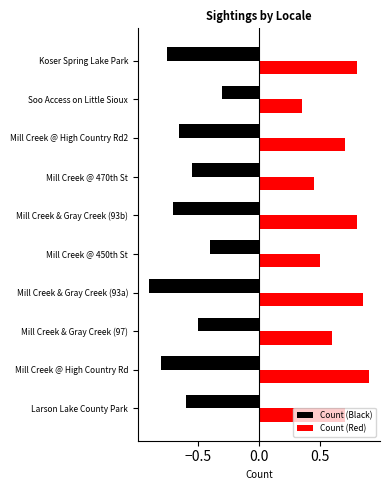

What is the average value of the Count (Red) series?

0.7